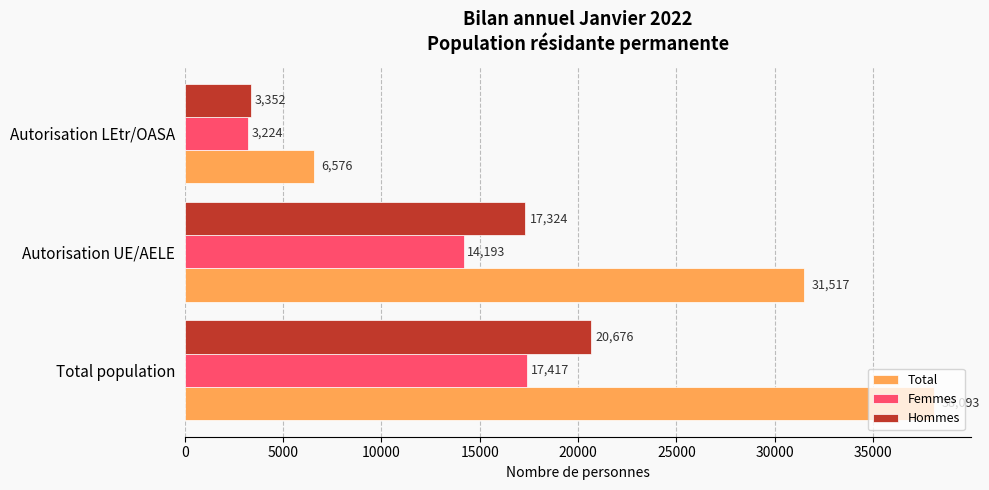

What is the maximum value for Total?

38093